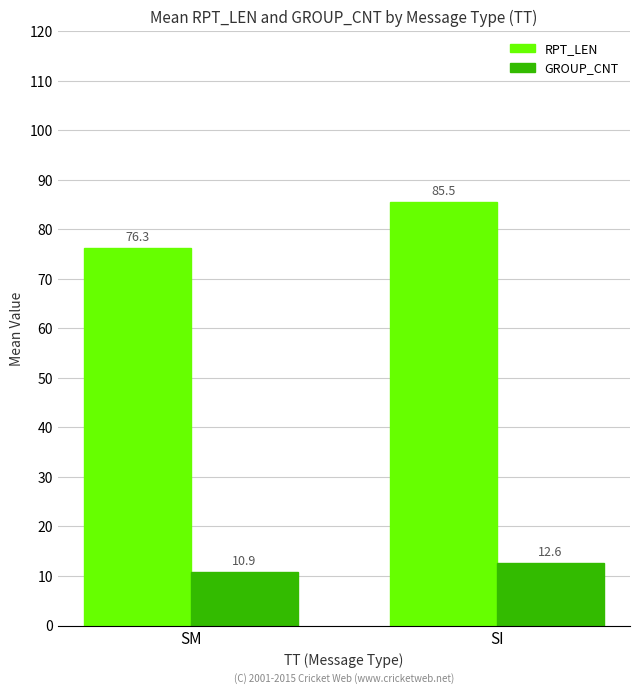

Reading right to left, list all the values displayed in this chart.

RPT_LEN: SI=85.5	SM=76.3
GROUP_CNT: SI=12.6	SM=10.9